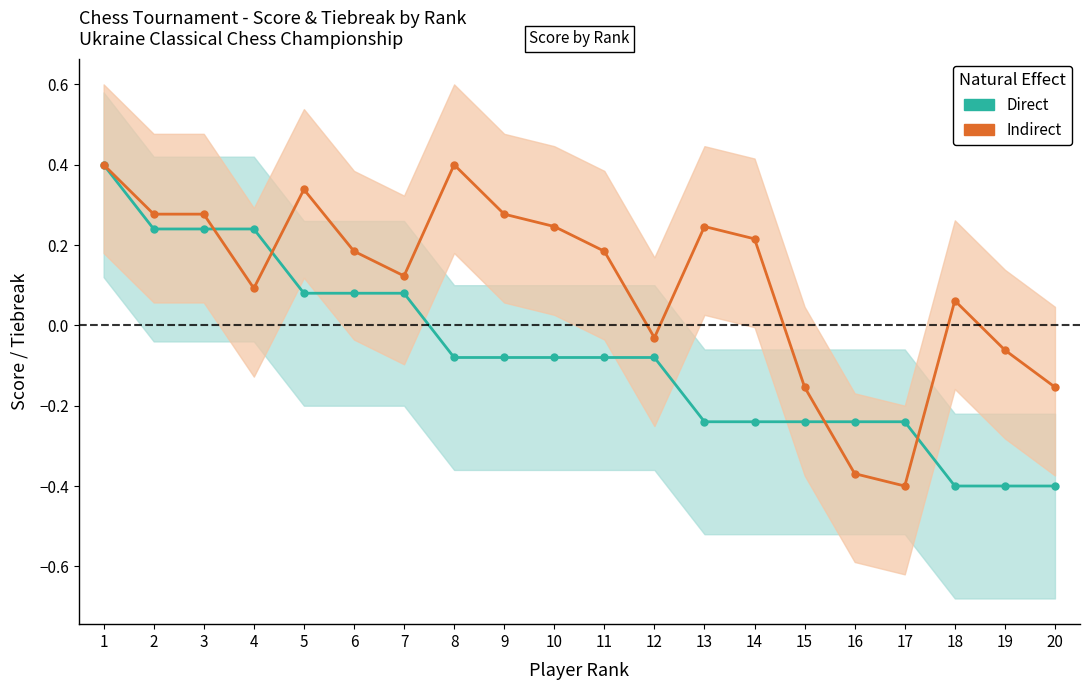

List the series in order of their peak value, lowest first.

Direct, Indirect